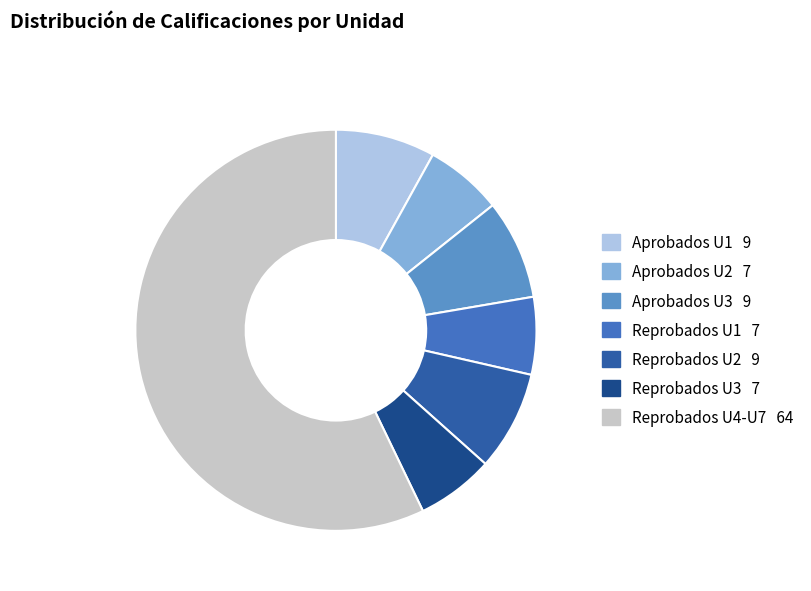

How many slices are in this pie chart?

7